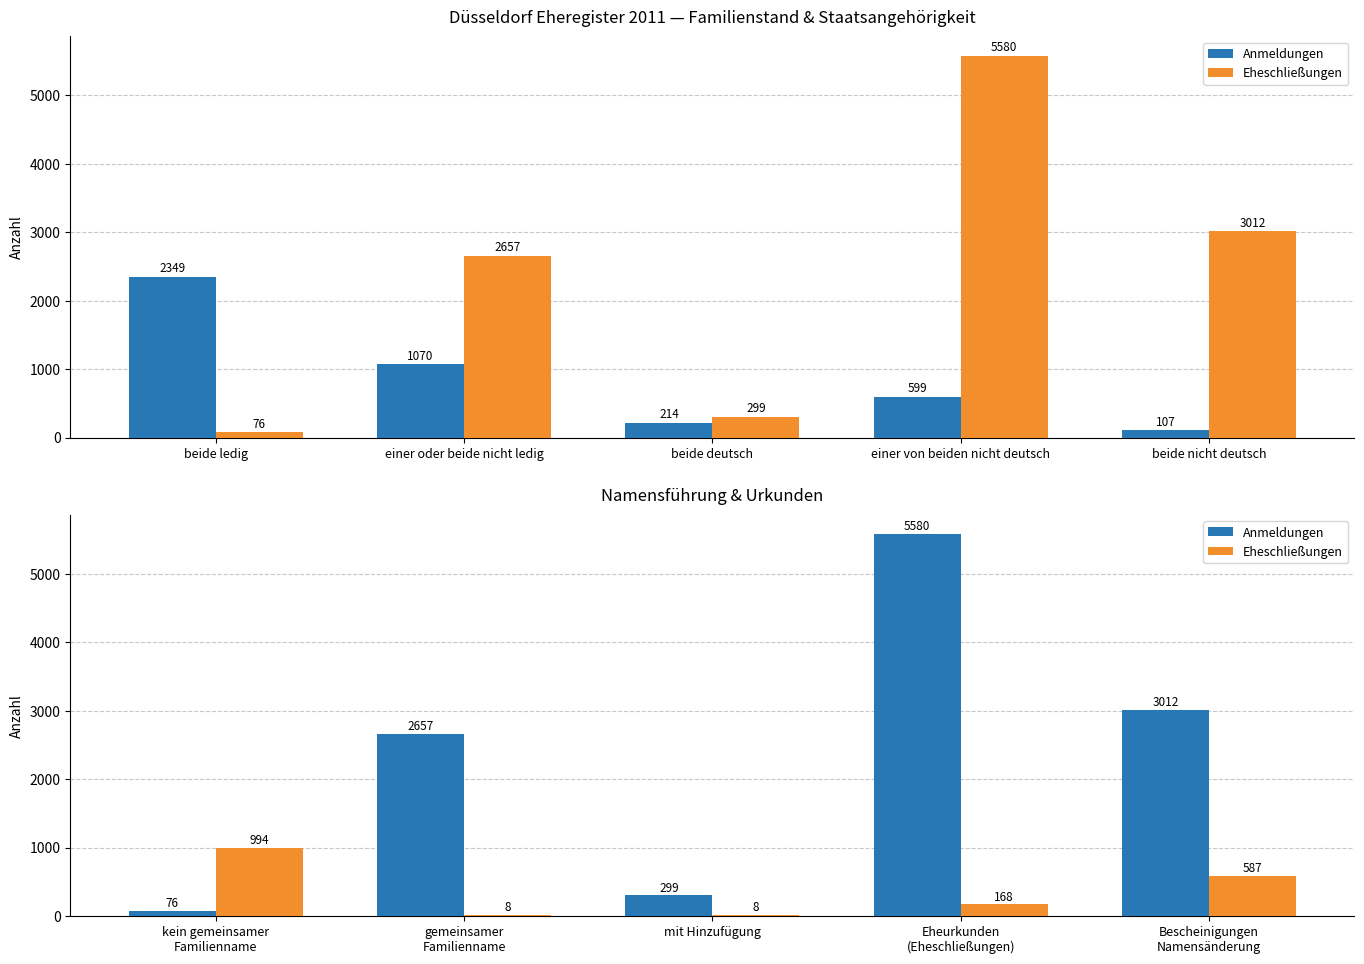

What is the difference between the maximum and second lowest values in the Eheschließungen series?

986